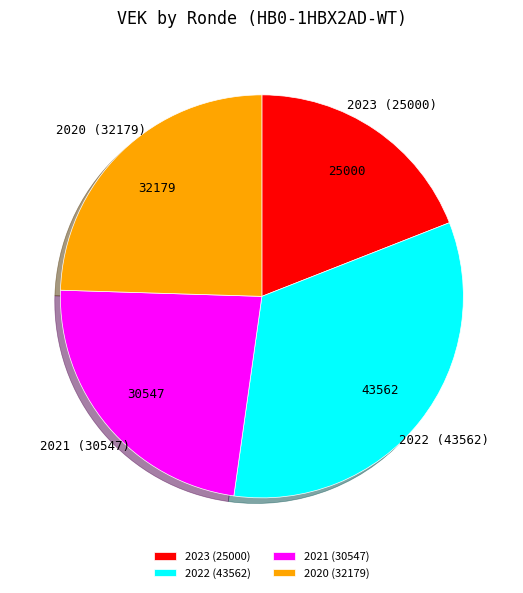

Do 2020 and 2022 together represent more than half of the pie?

Yes